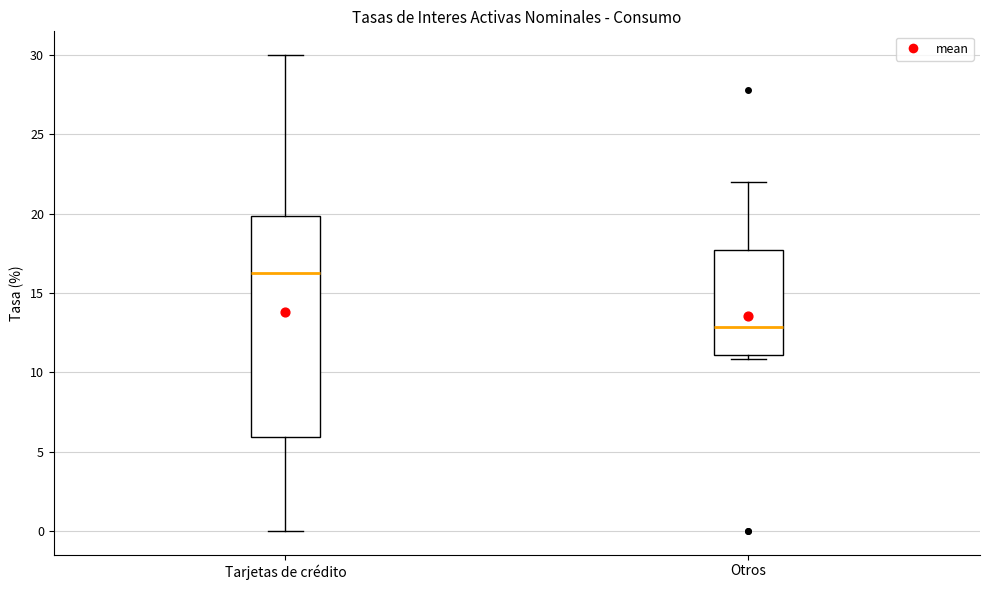

Where is the upper edge of the box for Tarjetas de crédito on the y-axis? The values are not printed on the chart, so give them approximately, as read against the axis.

20.0